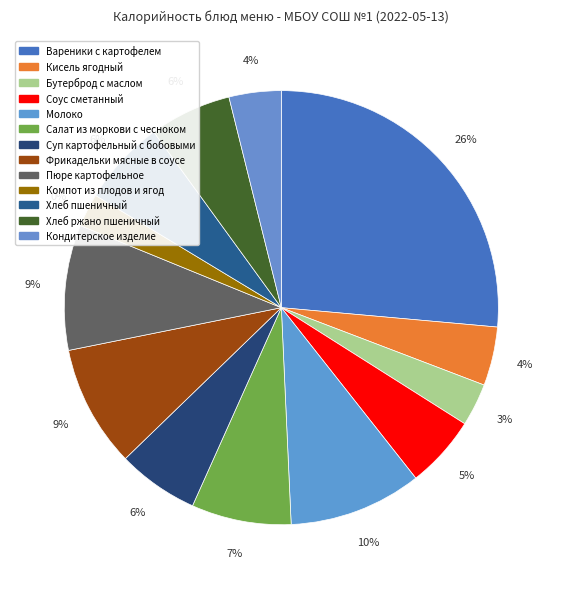

To the nearest percent, what portion does Вареники с картофелем represent?

26%